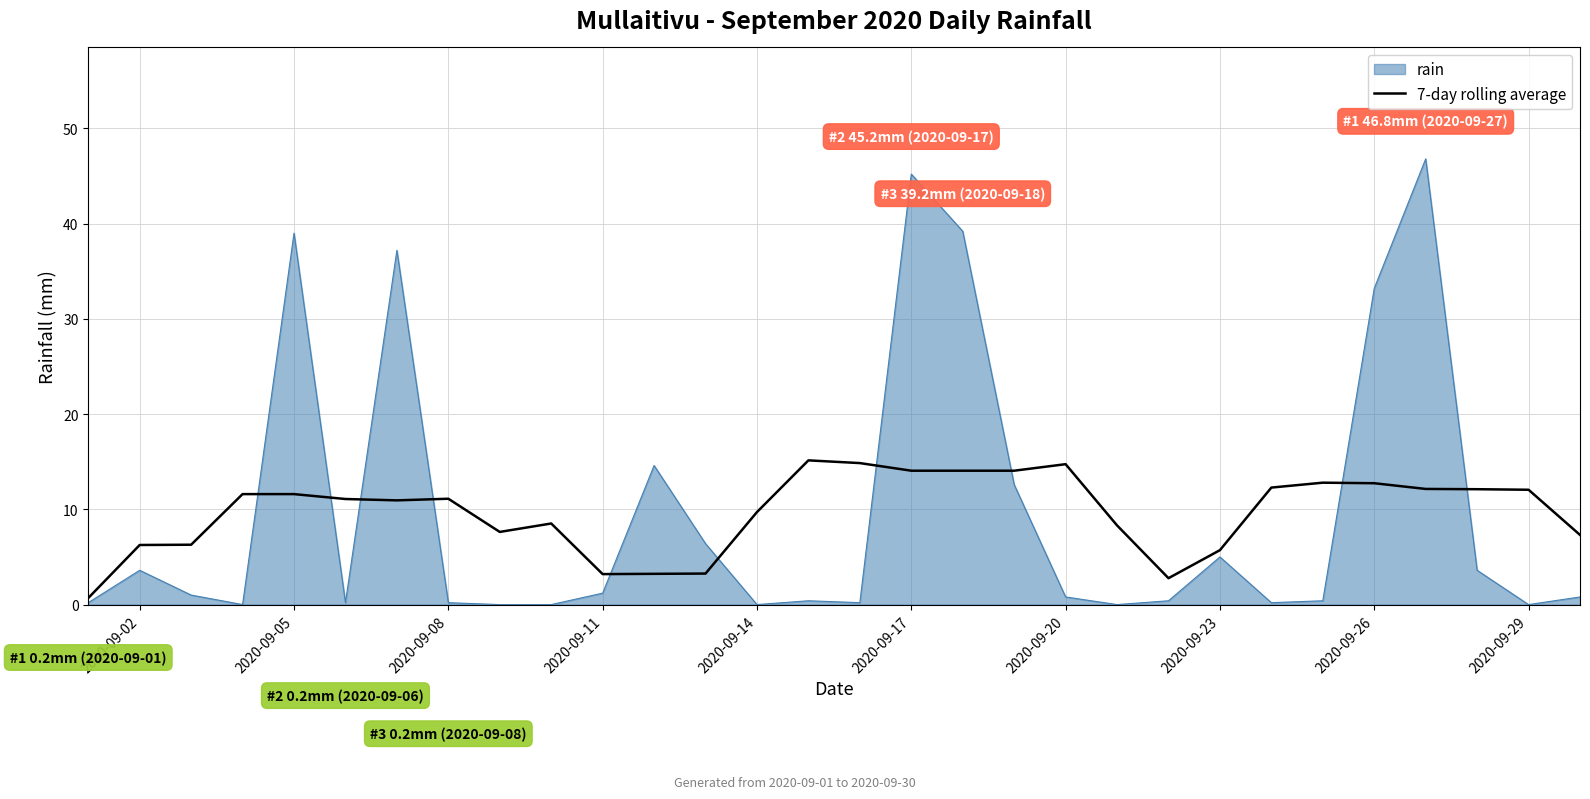

Which series has the widest spread of values?

rain